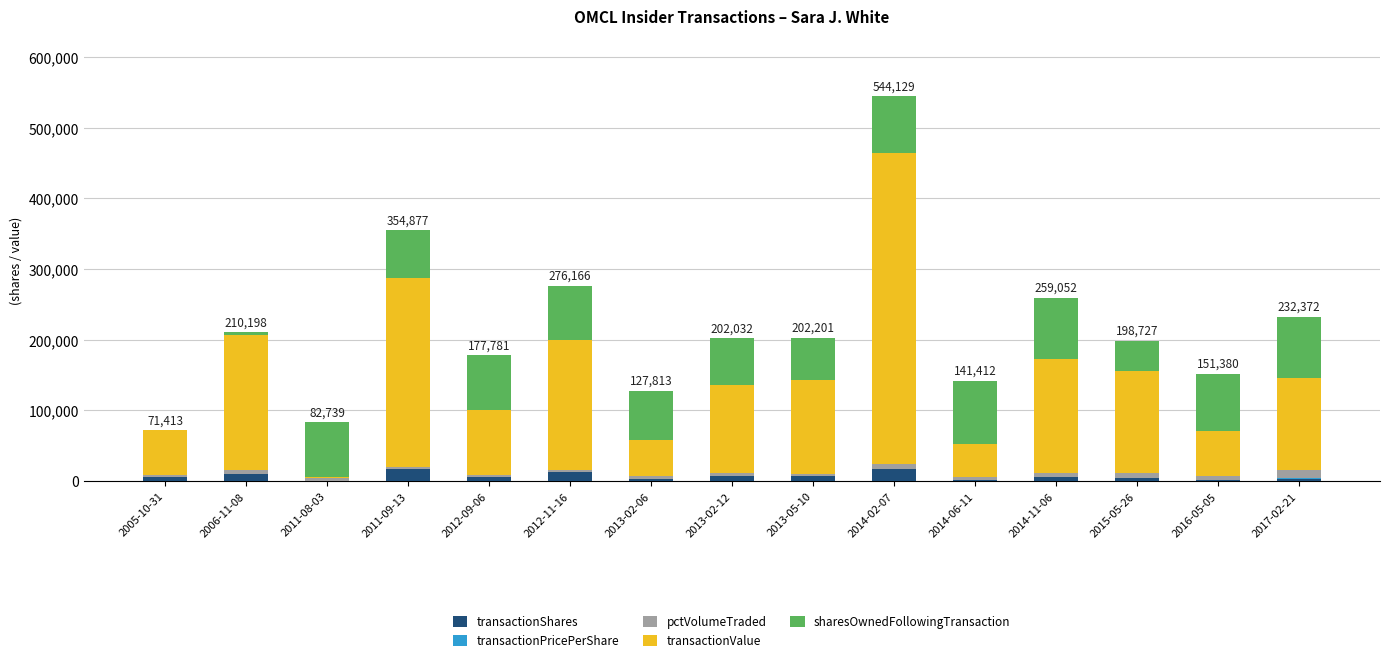

At which category is the sum across all series the highest?

2014-02-07